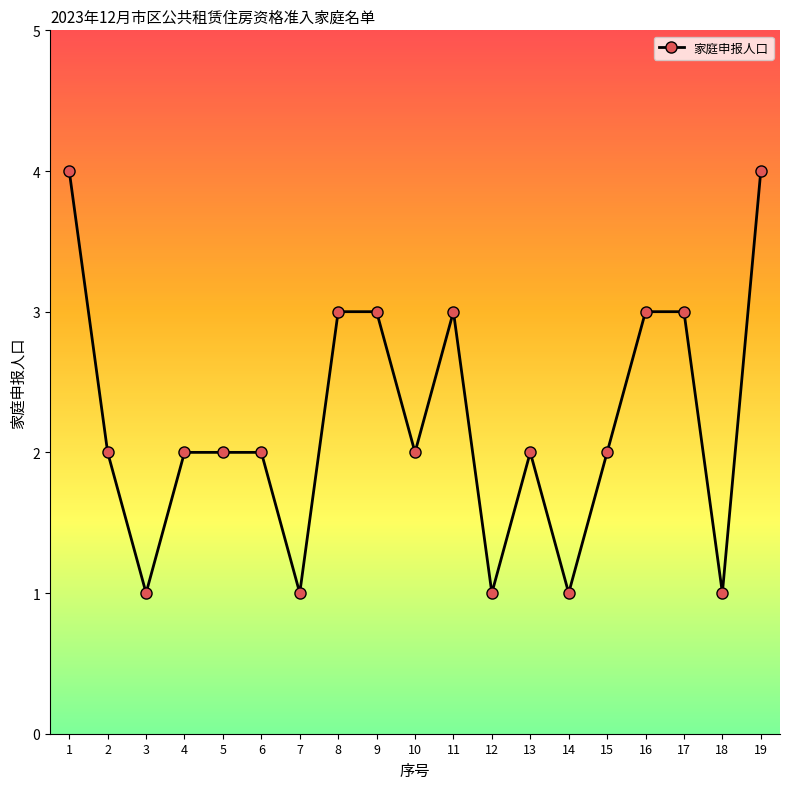

Is it true that the value at 17 is 4?

False